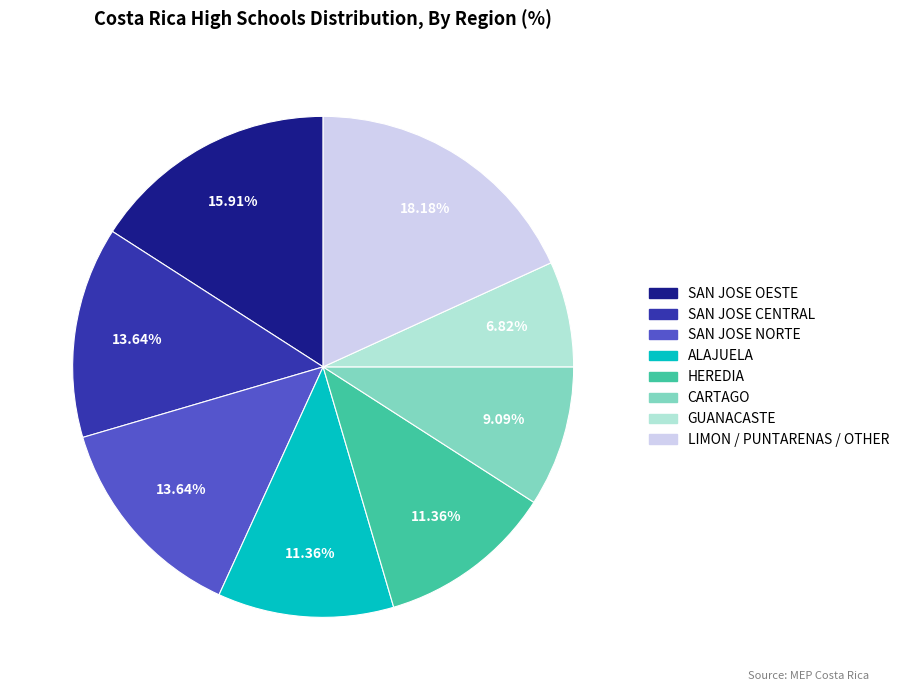

Does any single category account for the majority?

No